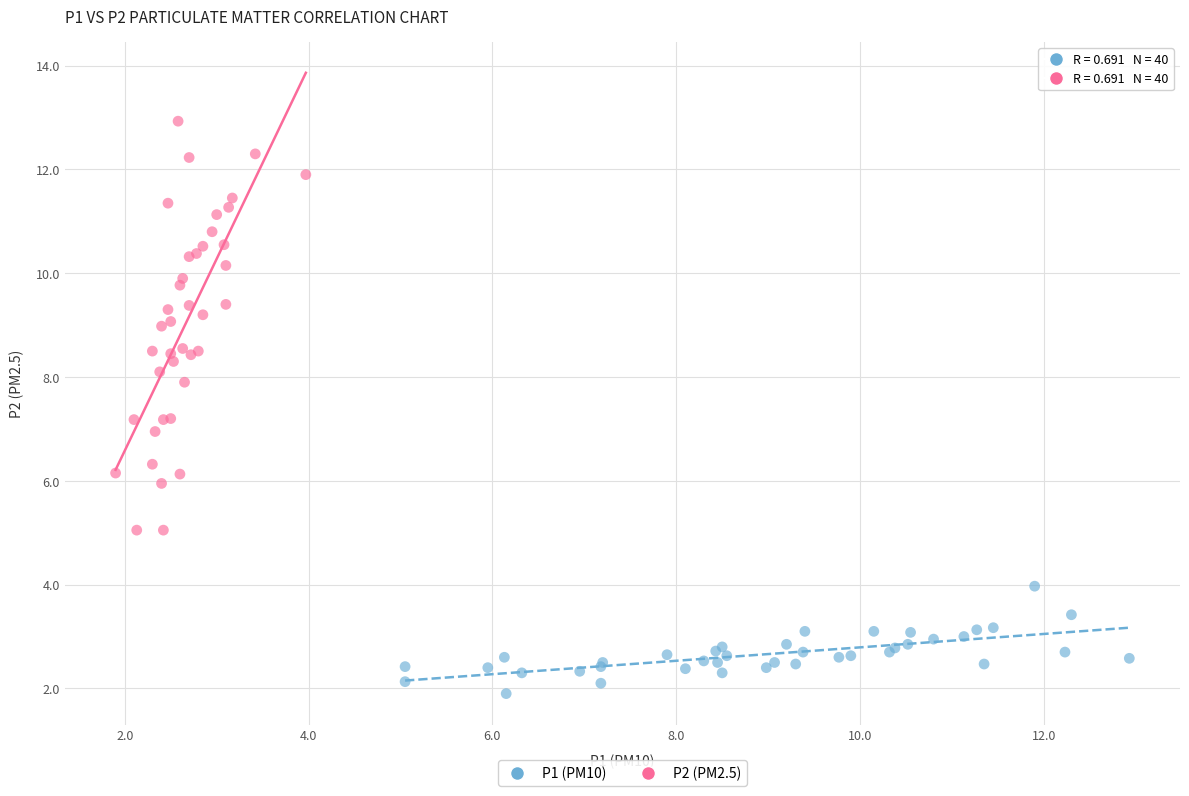

Which series contains the highest Y value?

P2 (PM2.5)